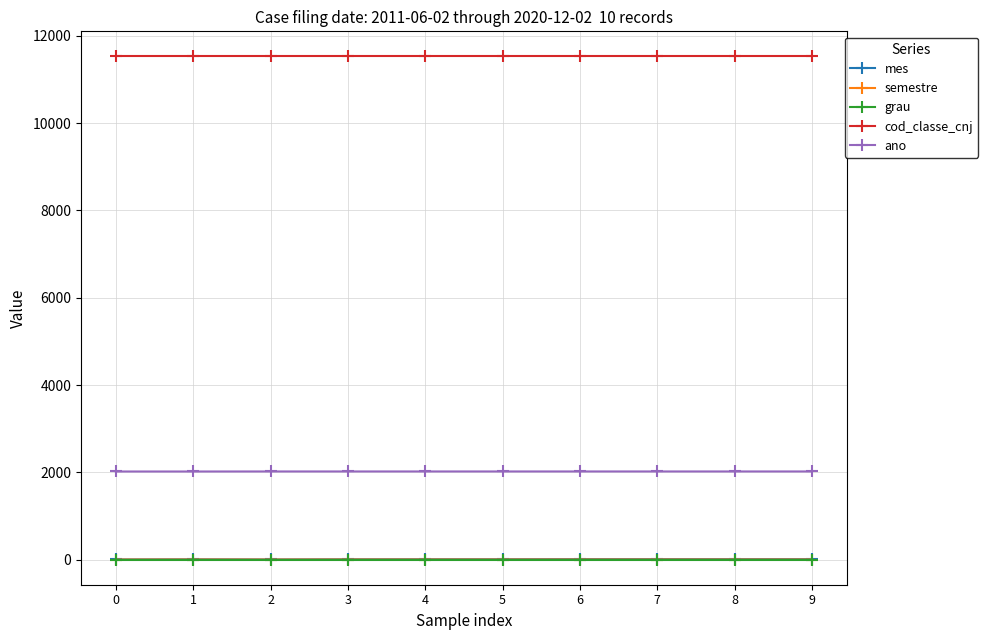

What is the total value across all series at 7?

13563